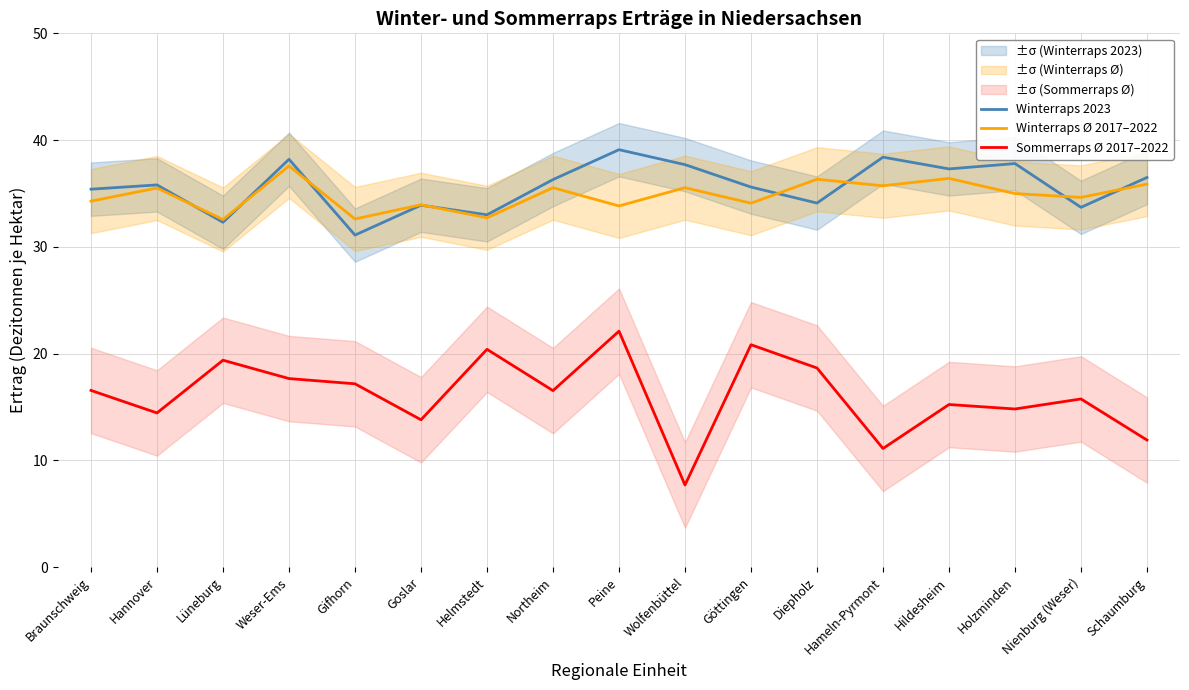

Which series changed the most between Lüneburg and Göttingen?

Winterraps 2023